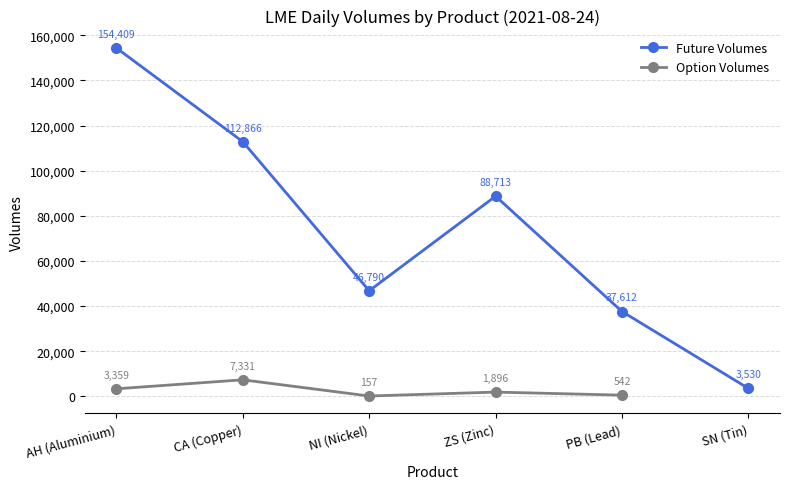

The value of Option Volumes at NI (Nickel) is 157.0. True or false?

True